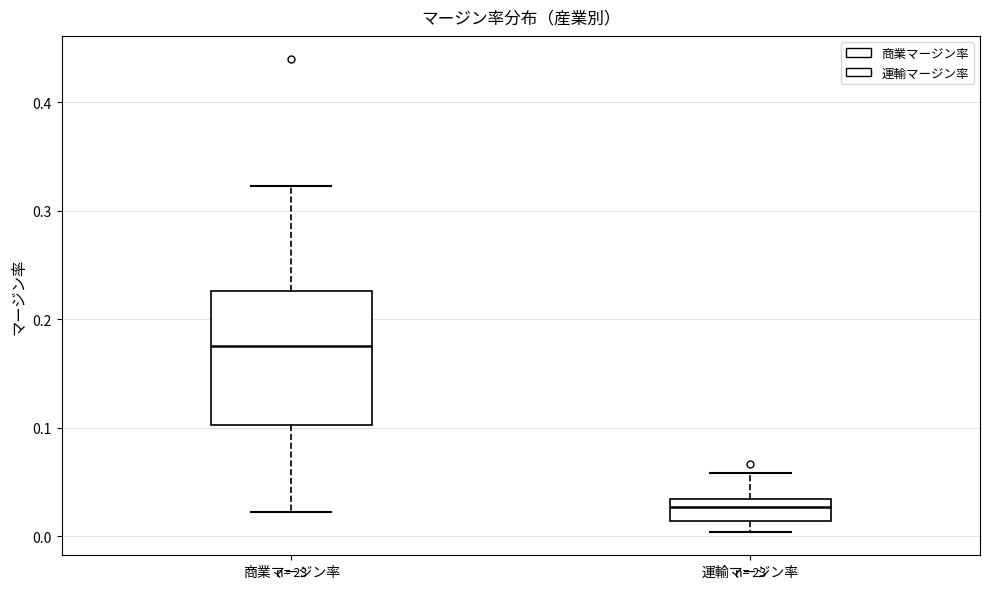

Comparing the boxes themselves (not the whiskers), which one is the tallest?

商業マージン率